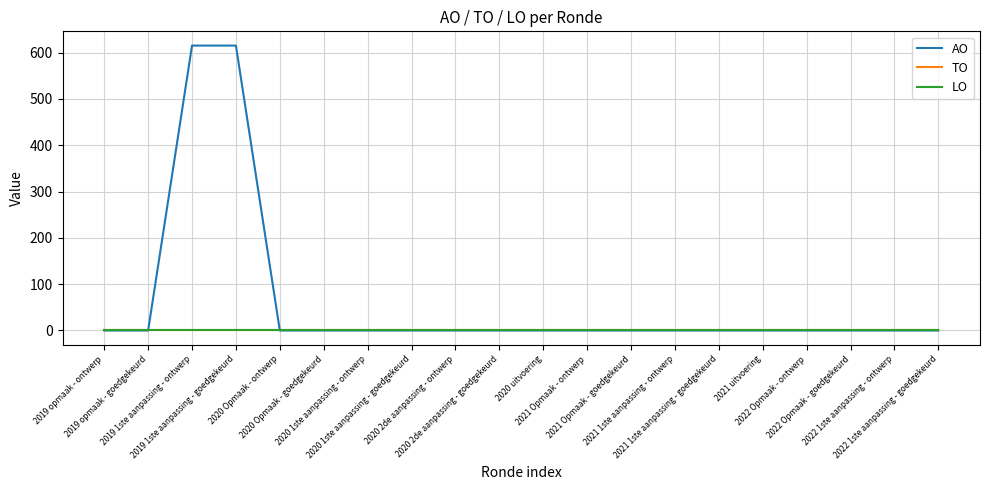

True or false: TO and AO intersect in this chart.

False